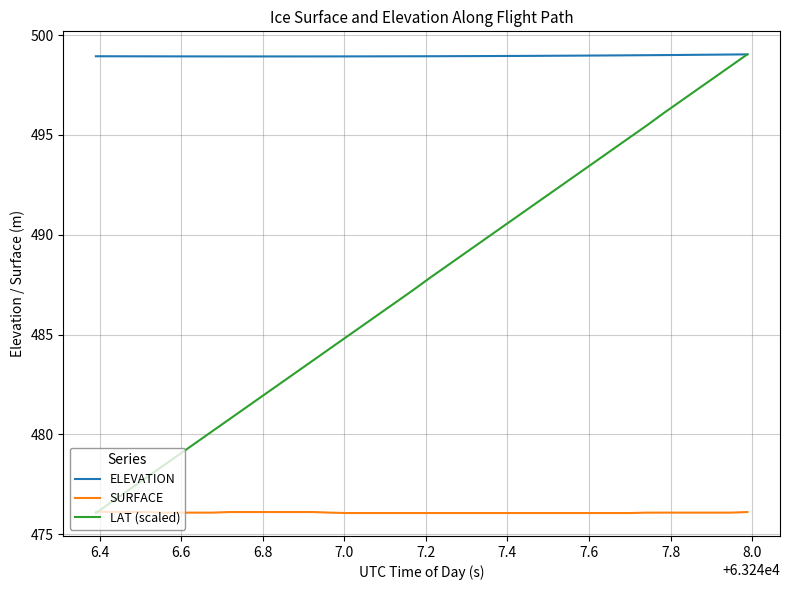

List the series in order of their overall mean, highest first.

ELEVATION, LAT (scaled), SURFACE